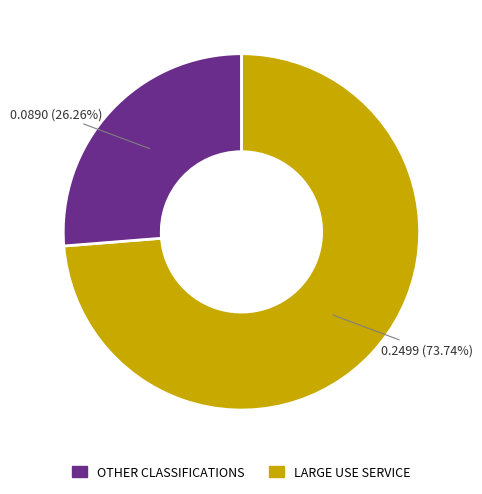

How many slices are in this pie chart?

2